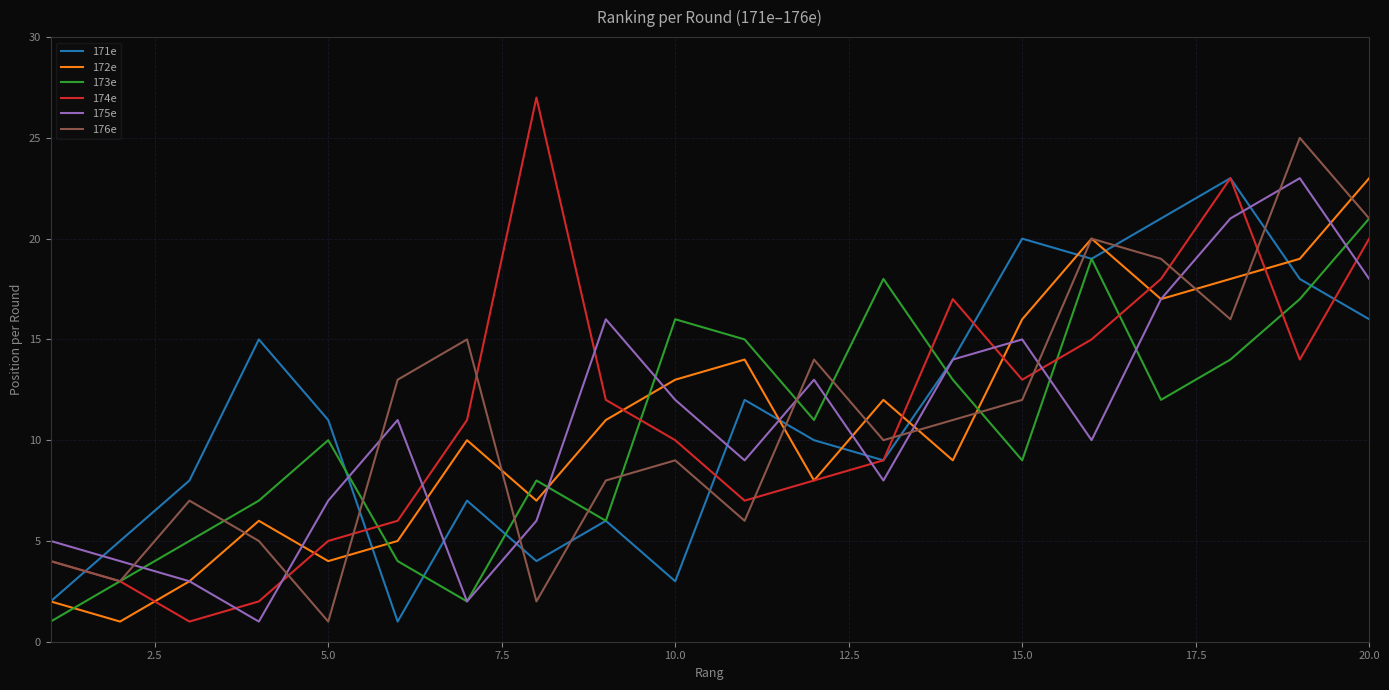

Reading left to right, what are all the values shown in this chart?

171e: 2	5	8	15	11	1	7	4	6	3	12	10	9	14	20	19	21	23	18	16
172e: 2	1	3	6	4	5	10	7	11	13	14	8	12	9	16	20	17	18	19	23
173e: 1	3	5	7	10	4	2	8	6	16	15	11	18	13	9	19	12	14	17	21
174e: 4	3	1	2	5	6	11	27	12	10	7	8	9	17	13	15	18	23	14	20
175e: 5	4	3	1	7	11	2	6	16	12	9	13	8	14	15	10	17	21	23	18
176e: 4	3	7	5	1	13	15	2	8	9	6	14	10	11	12	20	19	16	25	21